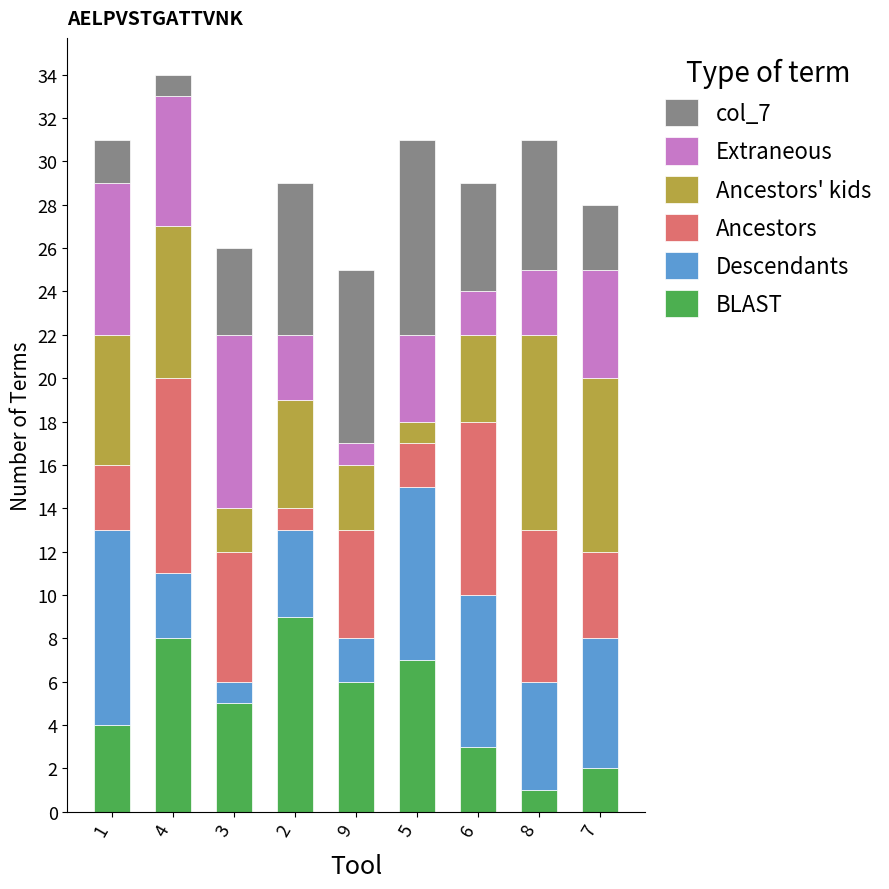

Is it true that BLAST equals 1 at 8?

True